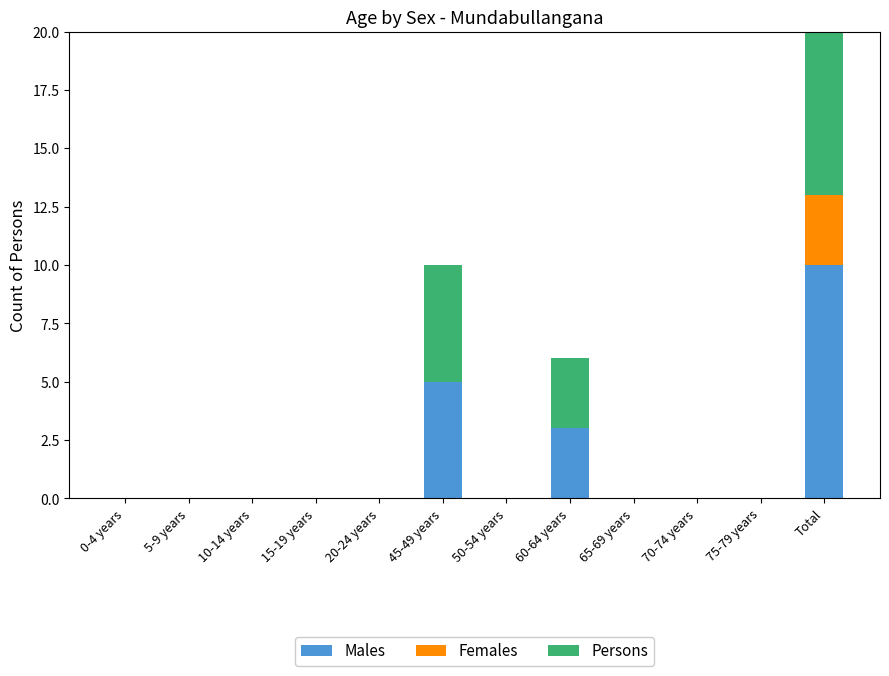

Reading left to right, list all the values displayed in this chart.

Males: 0-4 years=0	5-9 years=0	10-14 years=0	15-19 years=0	20-24 years=0	45-49 years=5	50-54 years=0	60-64 years=3	65-69 years=0	70-74 years=0	75-79 years=0	Total=10
Females: 0-4 years=0	5-9 years=0	10-14 years=0	15-19 years=0	20-24 years=0	45-49 years=0	50-54 years=0	60-64 years=0	65-69 years=0	70-74 years=0	75-79 years=0	Total=3
Persons: 0-4 years=0	5-9 years=0	10-14 years=0	15-19 years=0	20-24 years=0	45-49 years=5	50-54 years=0	60-64 years=3	65-69 years=0	70-74 years=0	75-79 years=0	Total=14